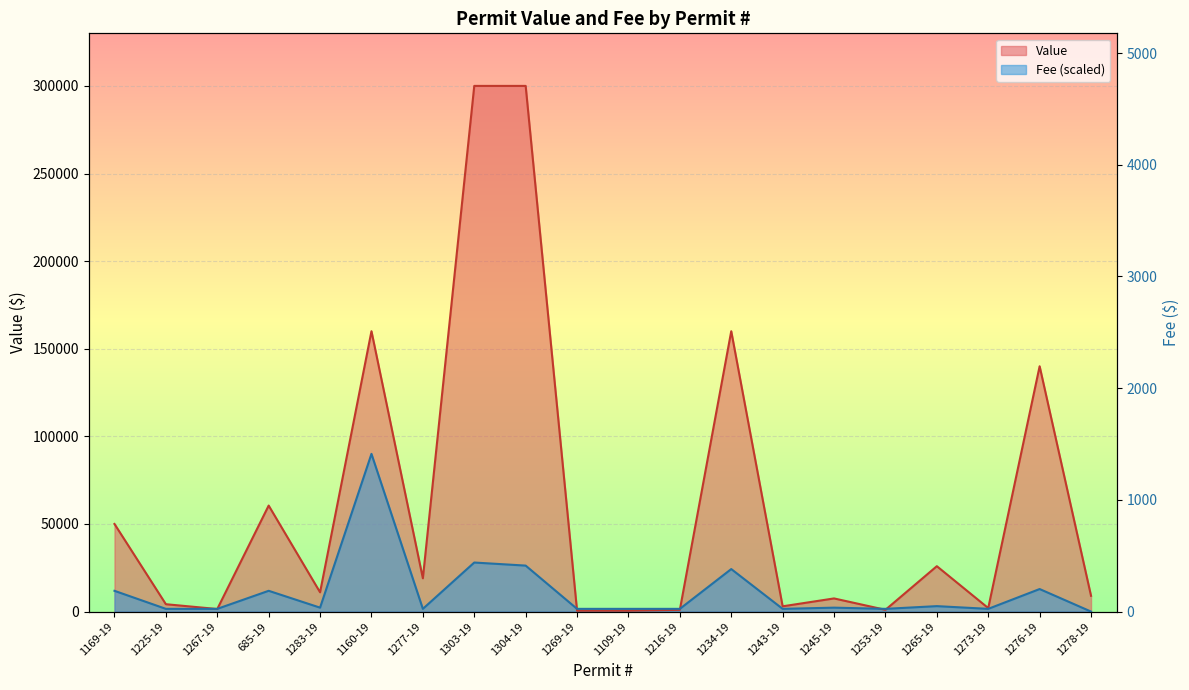

What position from the left is 1216-19?

12